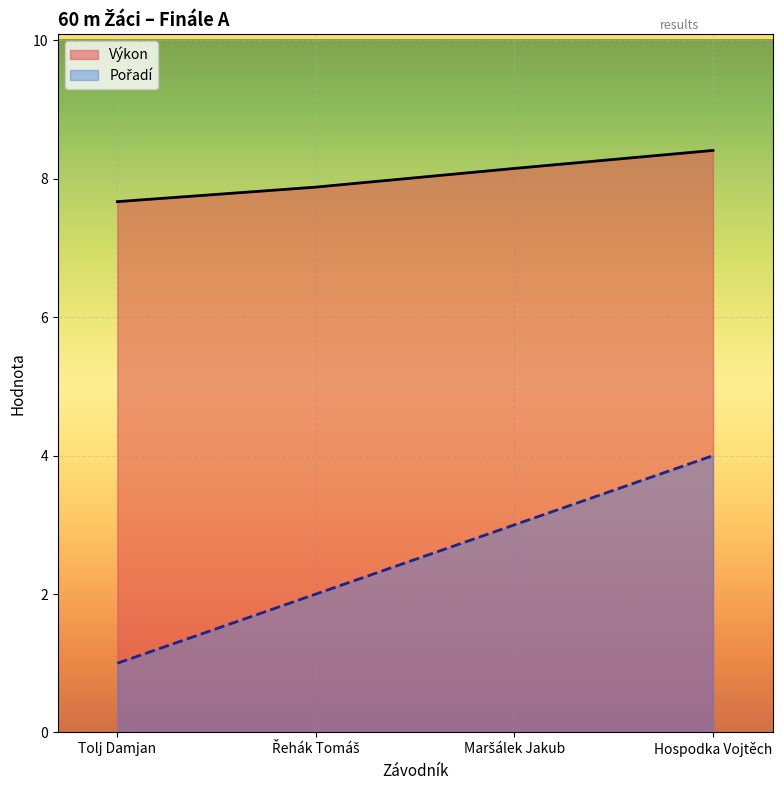

Where is Výkon nearest to the value 8?

Řehák Tomáš